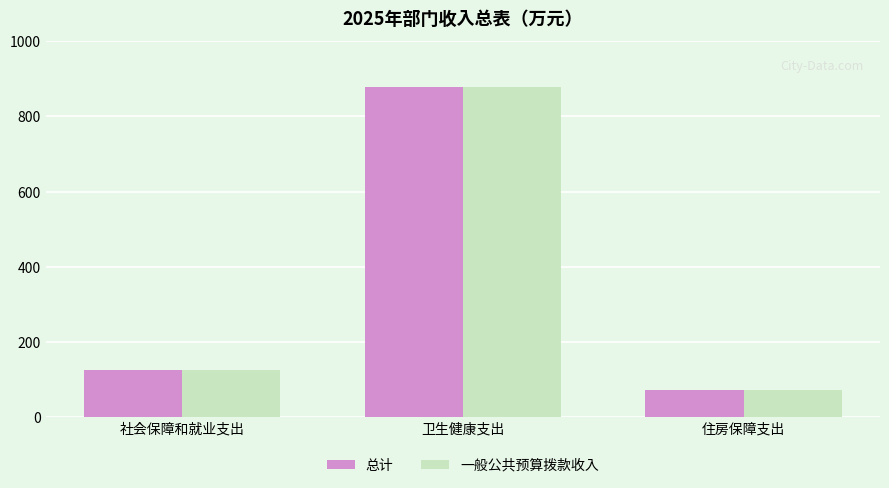

What is the label of the 2nd bar from the left?

卫生健康支出